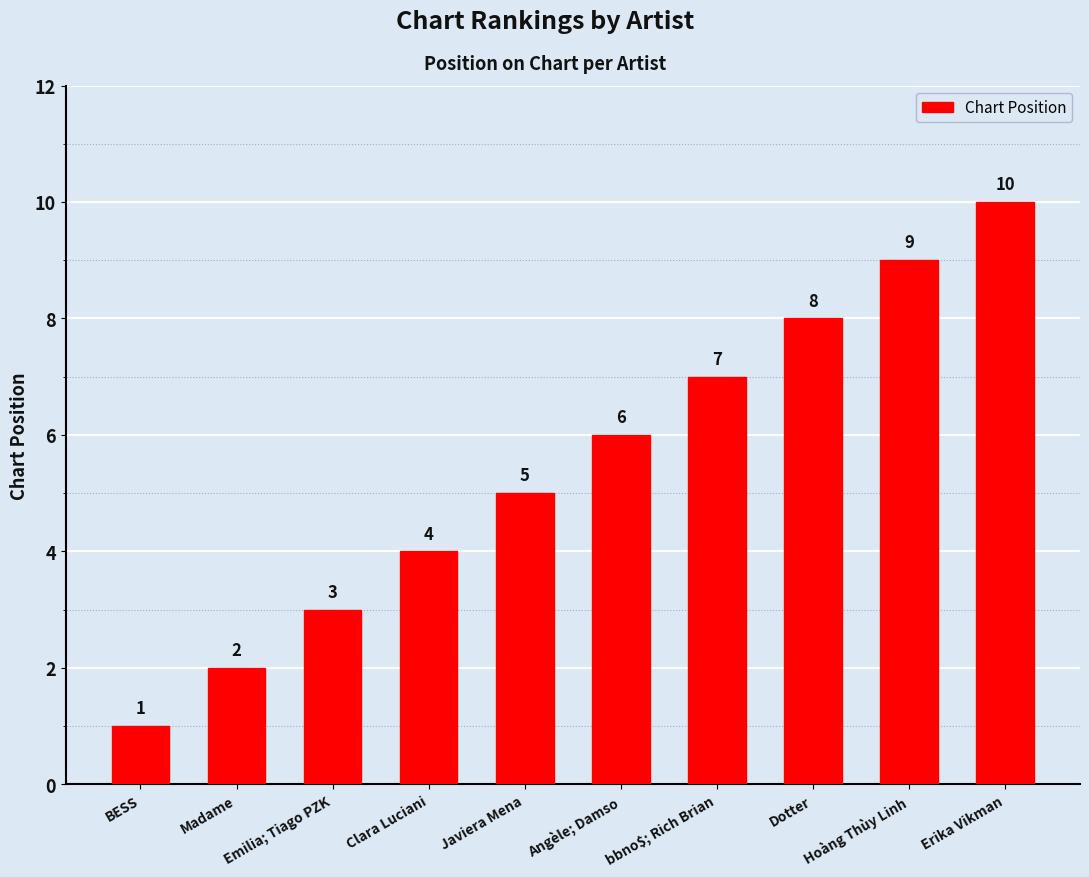

The value at Erika Vikman is 10. True or false?

True